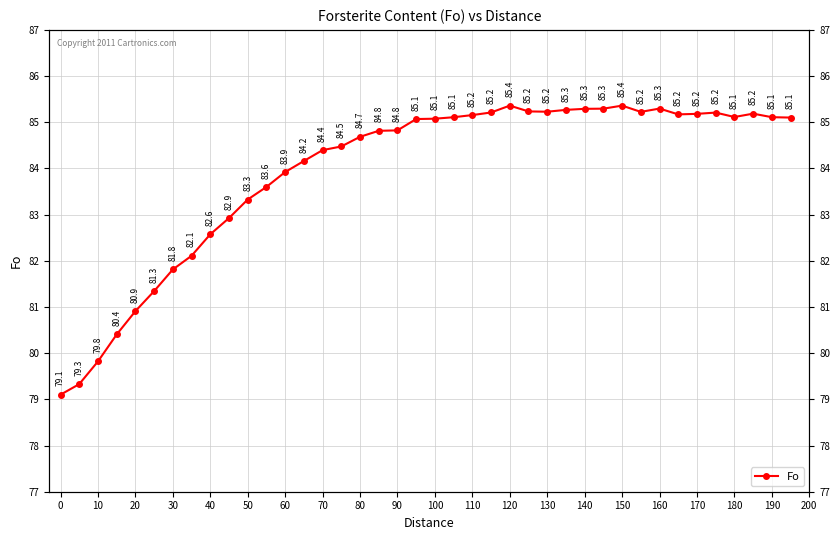

How many data points are above 85?

21